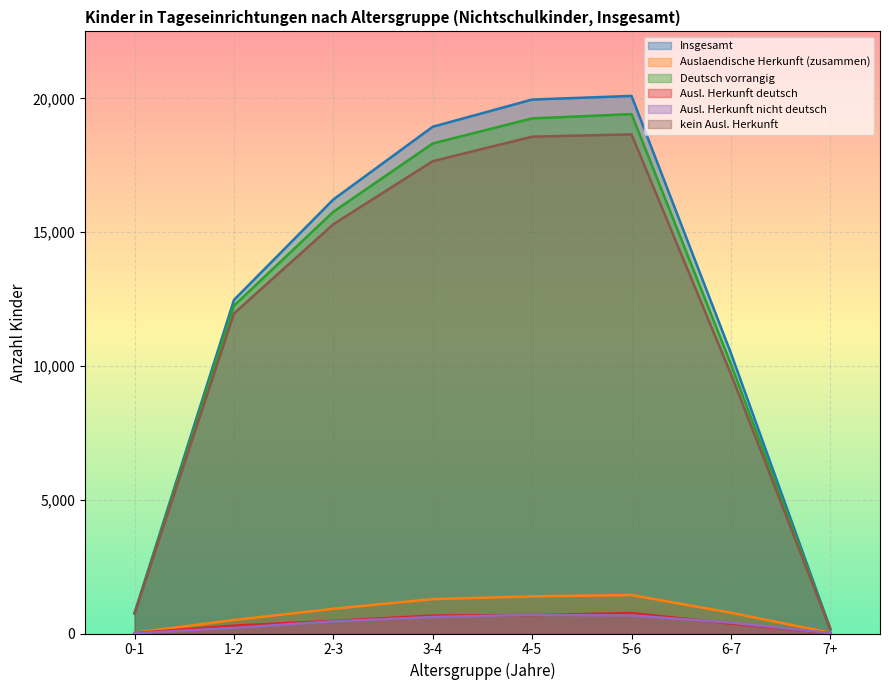

Reading left to right, transcribe all the data shown in this chart.

Insgesamt: 0-1=769	1-2=12469	2-3=16224	3-4=18942	4-5=19958	5-6=20094	6-7=10477	7+=179
Auslaendische Herkunft (zusammen): 0-1=25	1-2=505	2-3=925	3-4=1286	4-5=1387	5-6=1437	6-7=777	7+=29
Deutsch vorrangig: 0-1=760	1-2=12256	2-3=15764	3-4=18318	4-5=19254	5-6=19414	6-7=10068	7+=163
Ausl. Herkunft deutsch: 0-1=16	1-2=295	2-3=471	3-4=670	4-5=689	5-6=765	6-7=370	7+=13
Ausl. Herkunft nicht deutsch: 0-1=9	1-2=210	2-3=454	3-4=616	4-5=698	5-6=672	6-7=407	7+=16
kein Ausl. Herkunft: 0-1=744	1-2=11964	2-3=15299	3-4=17656	4-5=18571	5-6=18657	6-7=9700	7+=150